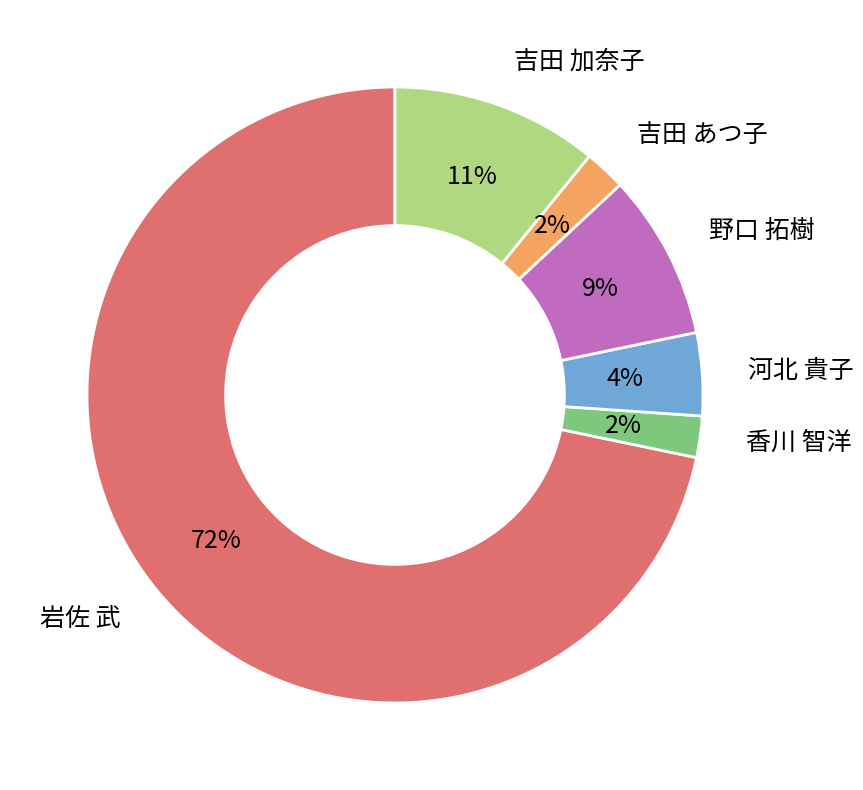

What is the ratio of the value at 吉田 あつ子 to the value at 野口 拓樹?

0.2